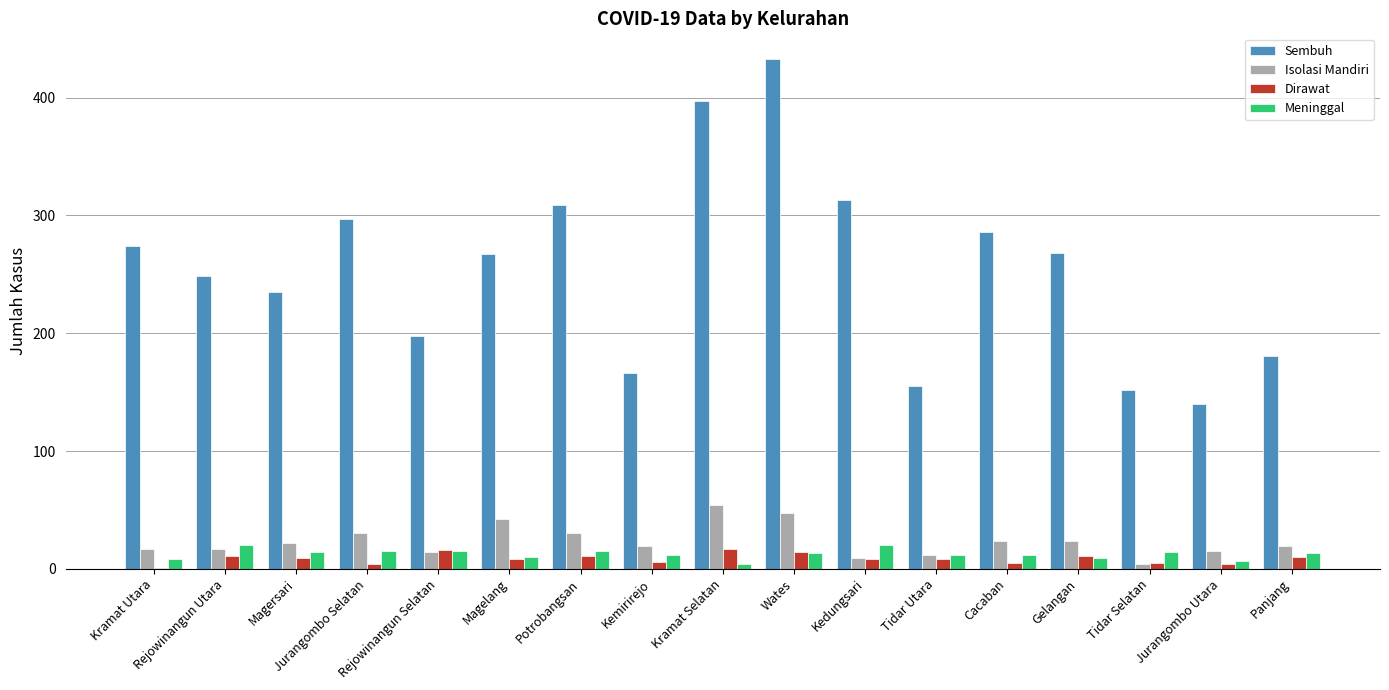

Is the value of Dirawat at Tidar Selatan greater than the value of Sembuh at Gelangan?

No